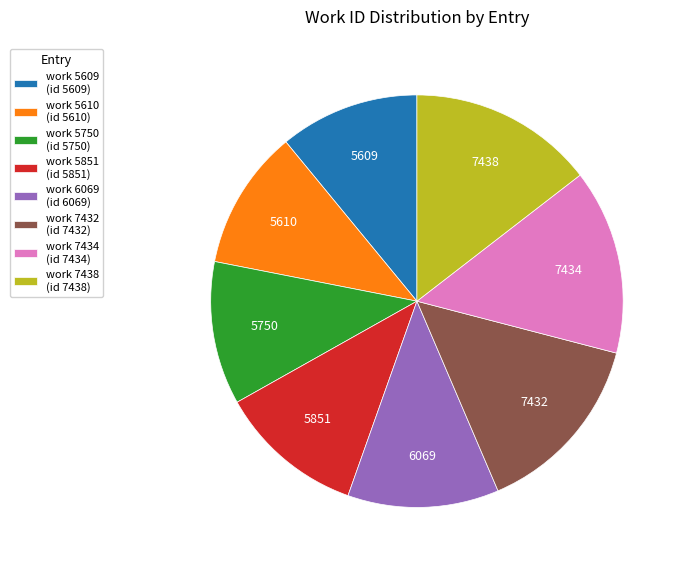

Combined, do work 7432 (id 7432) and work 5750 (id 5750) account for over 50%?

No